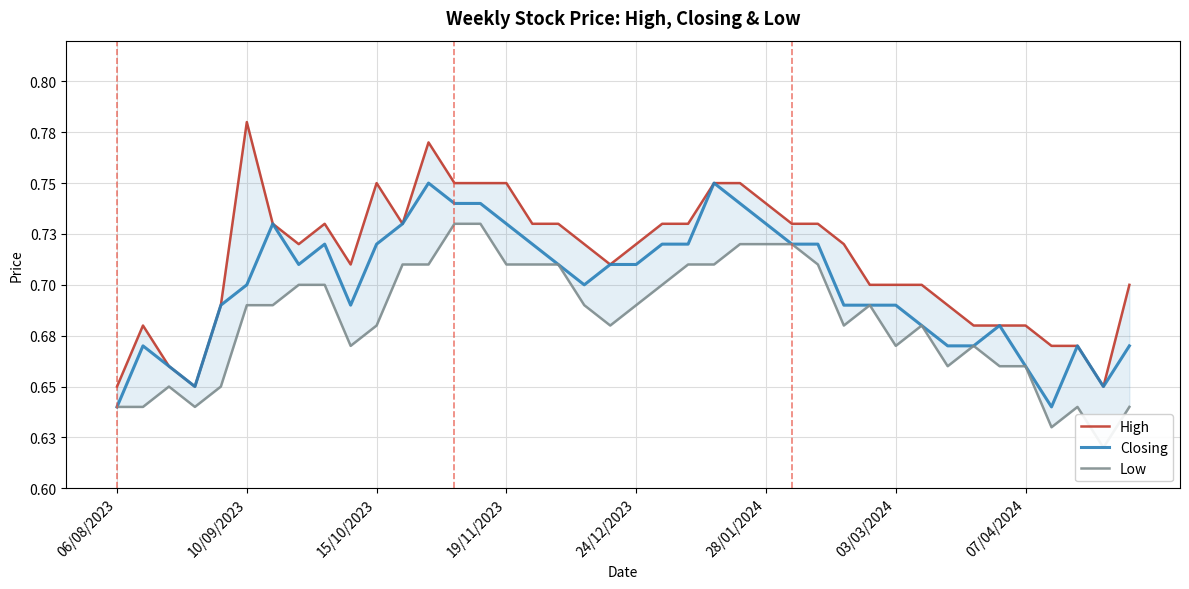

How many data points does each series have?

40